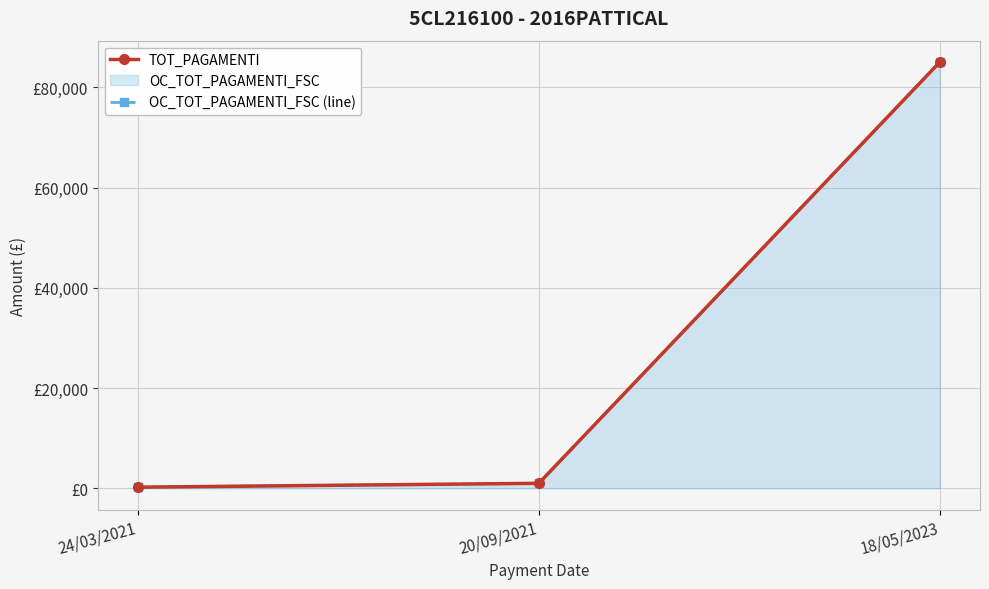

Which series has the widest spread of values?

TOT_PAGAMENTI